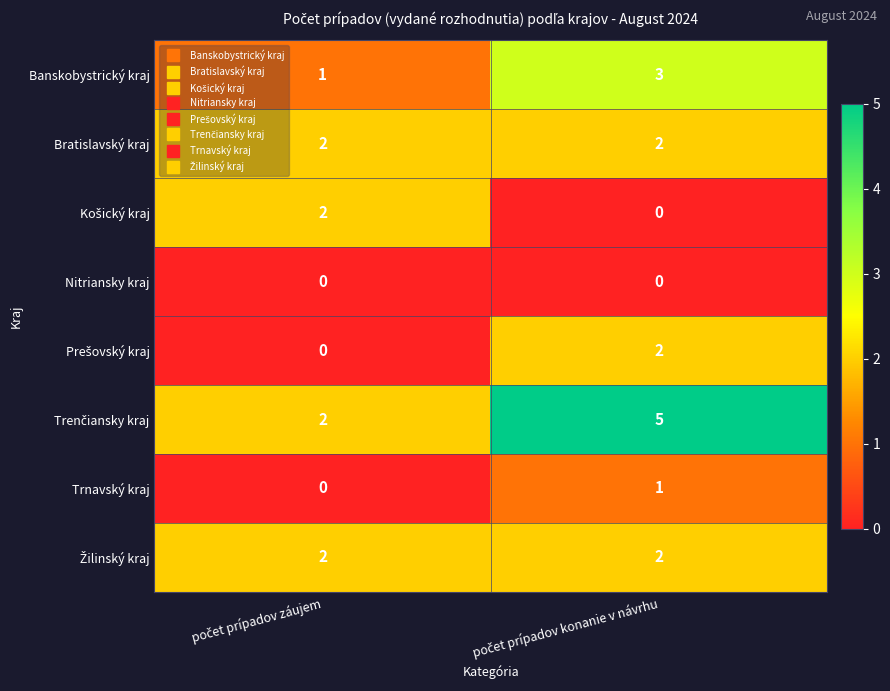

What is the greatest value displayed?

5